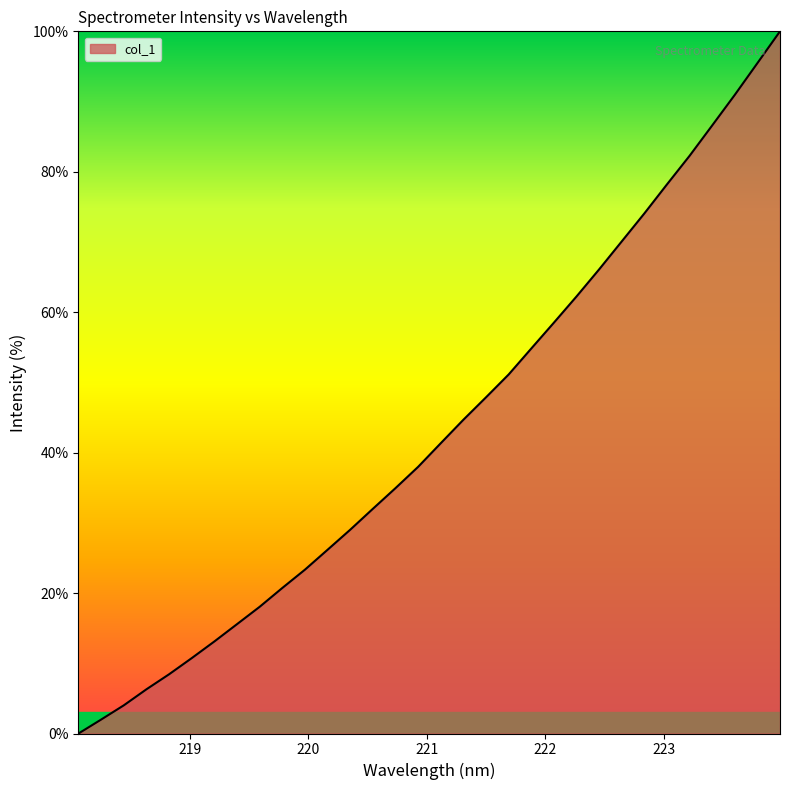

How many categories are shown in the chart?

32